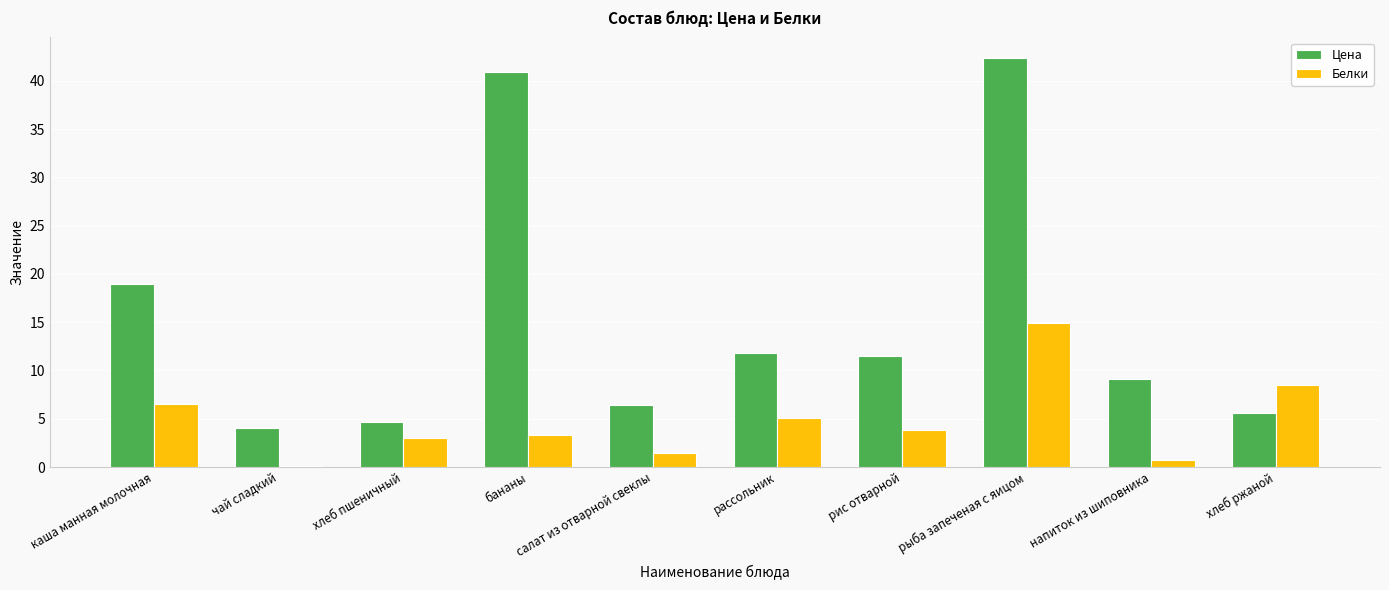

Are the bars grouped side by side (vs. stacked)?

Yes